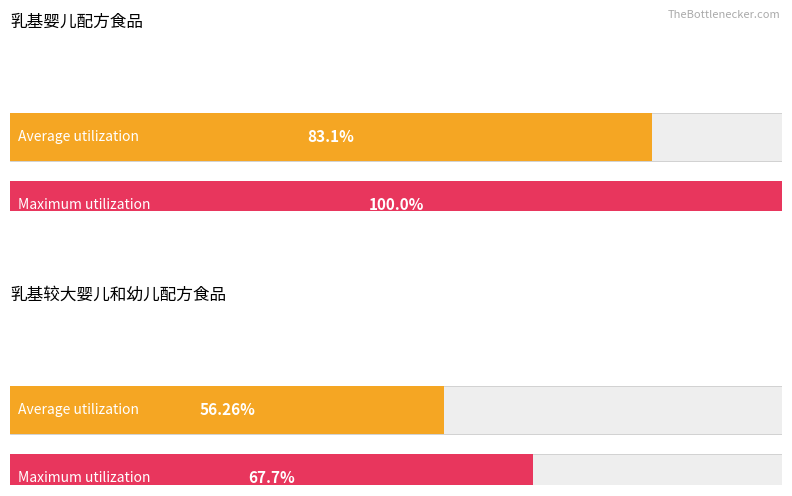

The Maximum utilization series shows 24.3 at 乳基婴儿配方食品、豆基婴儿配方食品. True or false?

False